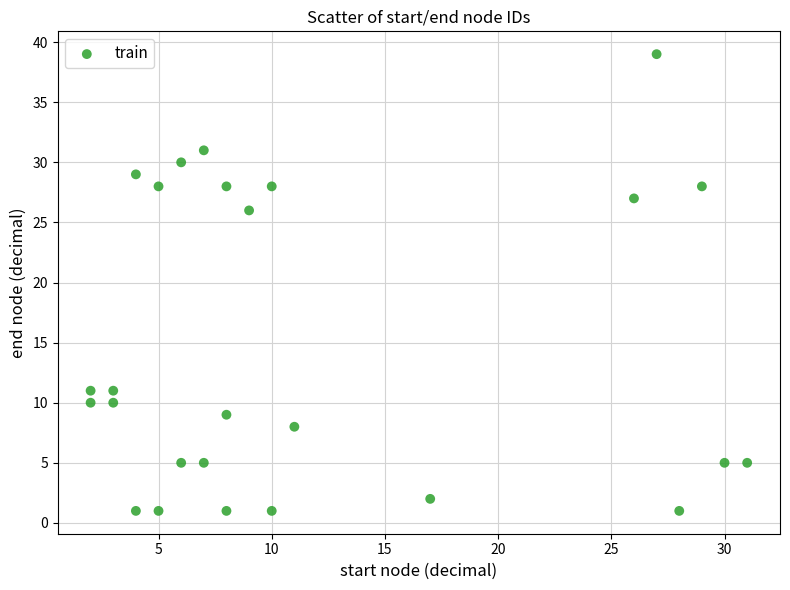

What Y value in the scatter plot is closest to 20?

26